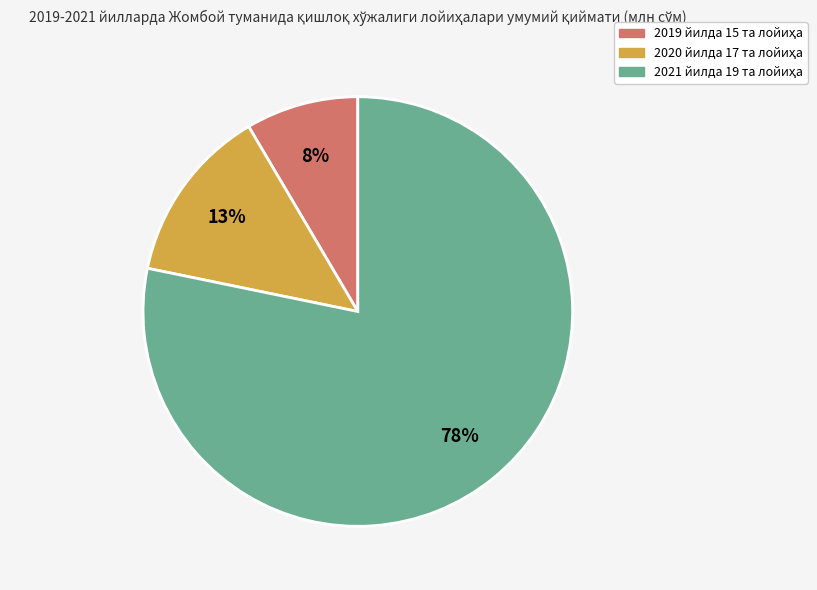

Is there any slice that represents more than half of the pie?

Yes